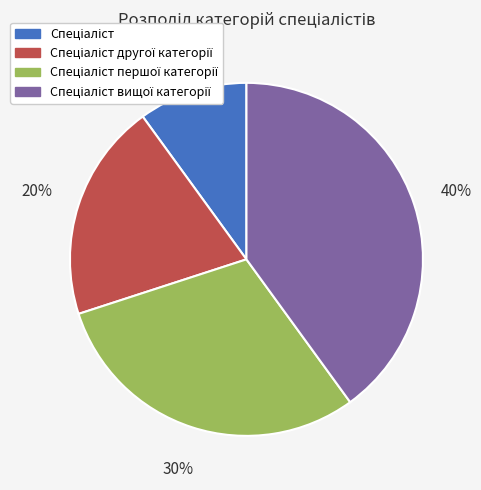

Does any single category account for the majority?

No